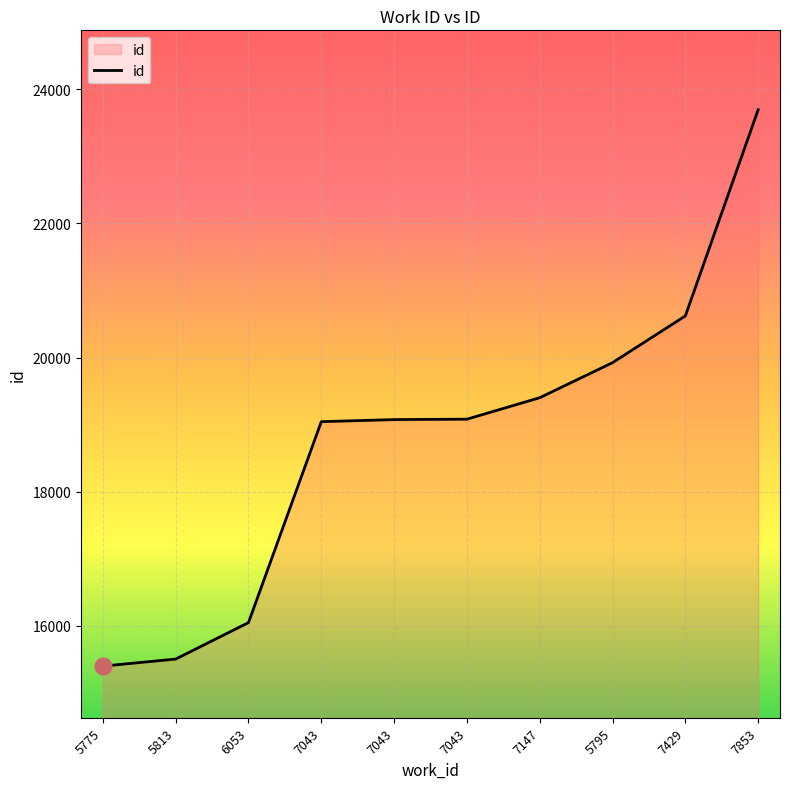

How many lines are shown in the chart?

1